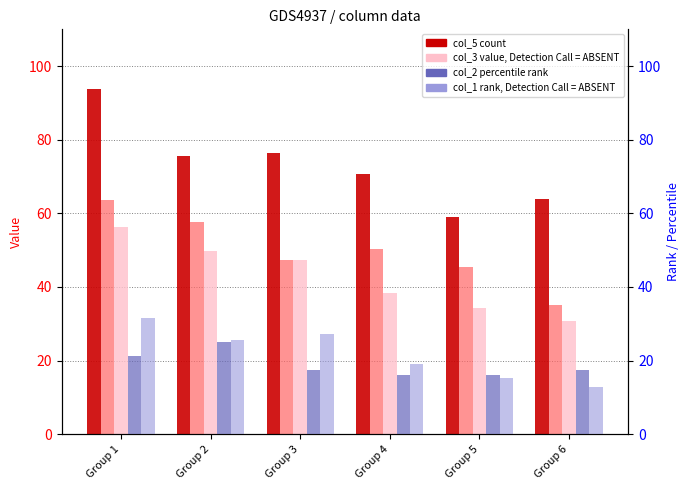

What is the spread (max minus min) of values at Group 4?

54.5